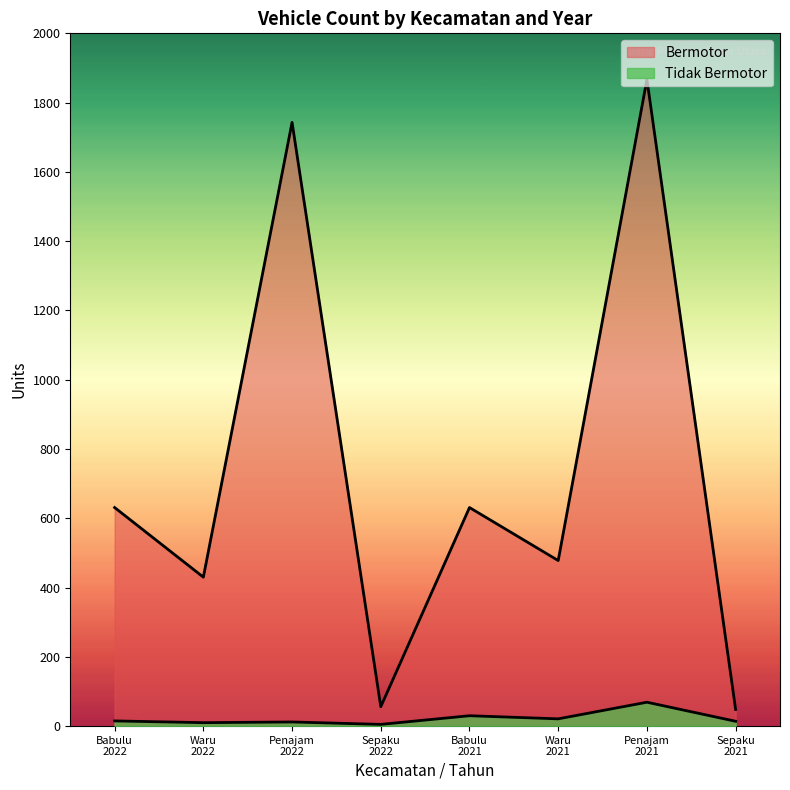

At which label does Tidak Bermotor first exceed 15?

Babulu
2021